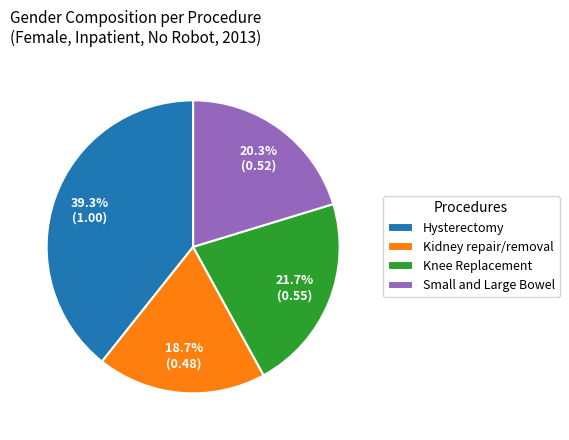

What is the smallest slice in the pie chart?

Kidney repair/removal